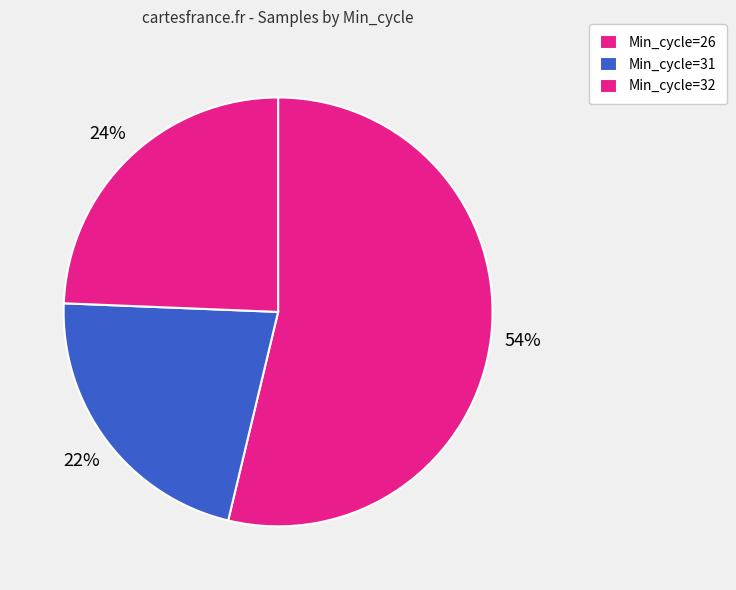

Count the number of slices in the pie.

3